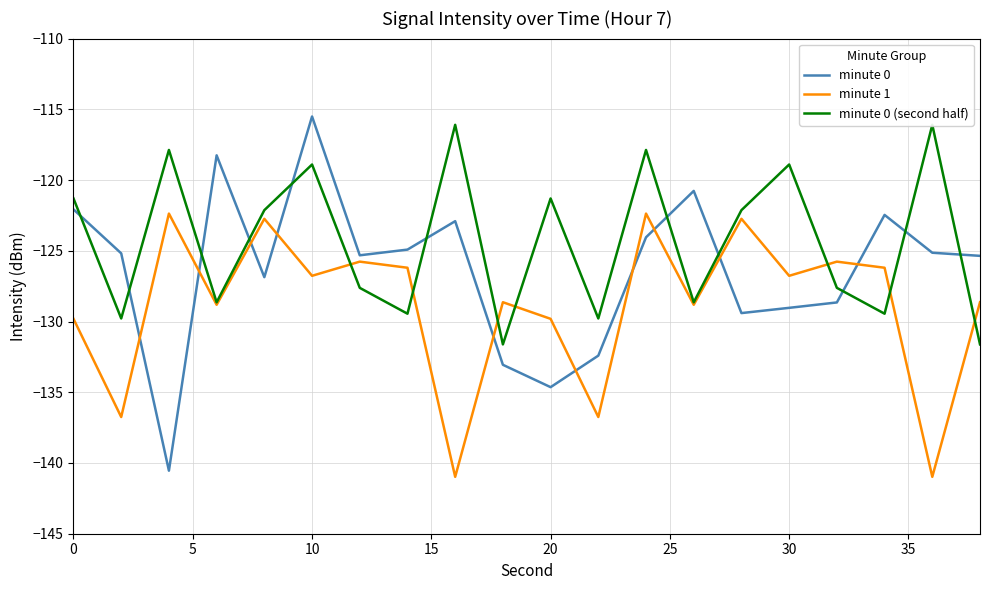

List the series in order of their overall mean, lowest first.

minute 1, minute 0, minute 0 (second half)